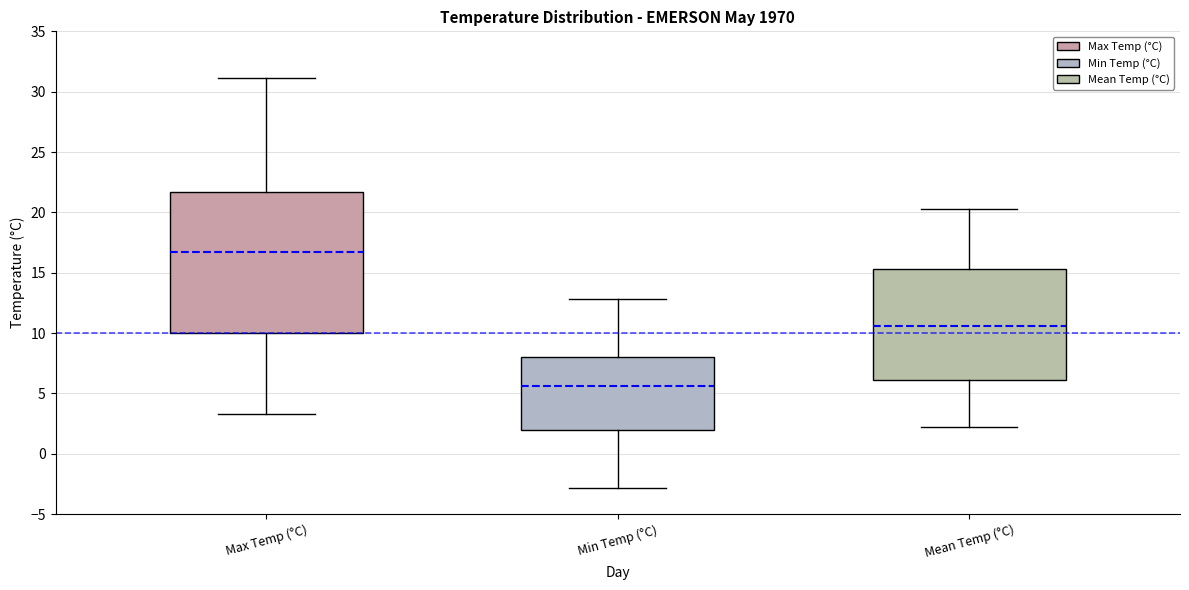

Where is the upper edge of the box for Max Temp (°C) on the y-axis? The values are not printed on the chart, so give them approximately, as read against the axis.

21.5